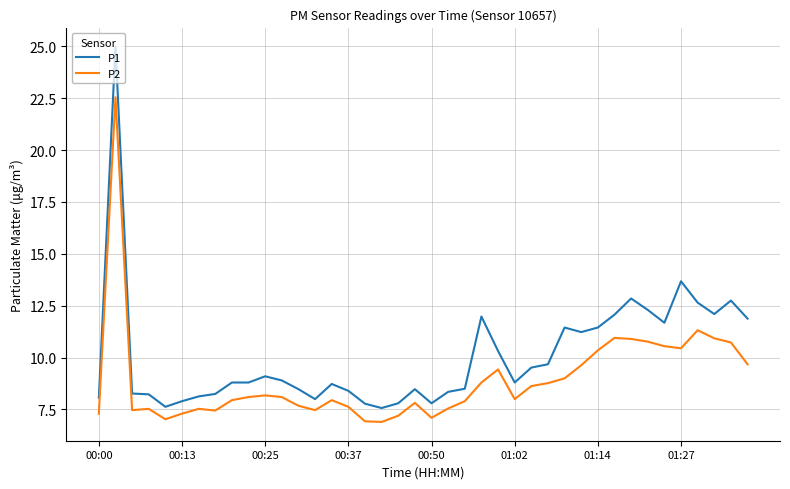

Which series has the largest total across all categories?

P1